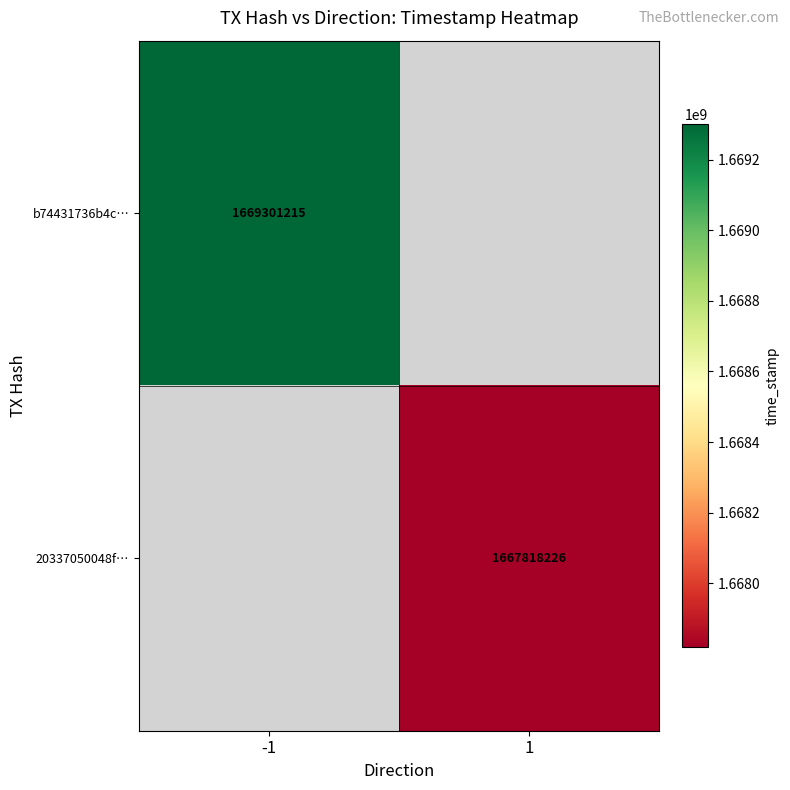

The b74431736b4c… series shows 1669301215 at -1. True or false?

True